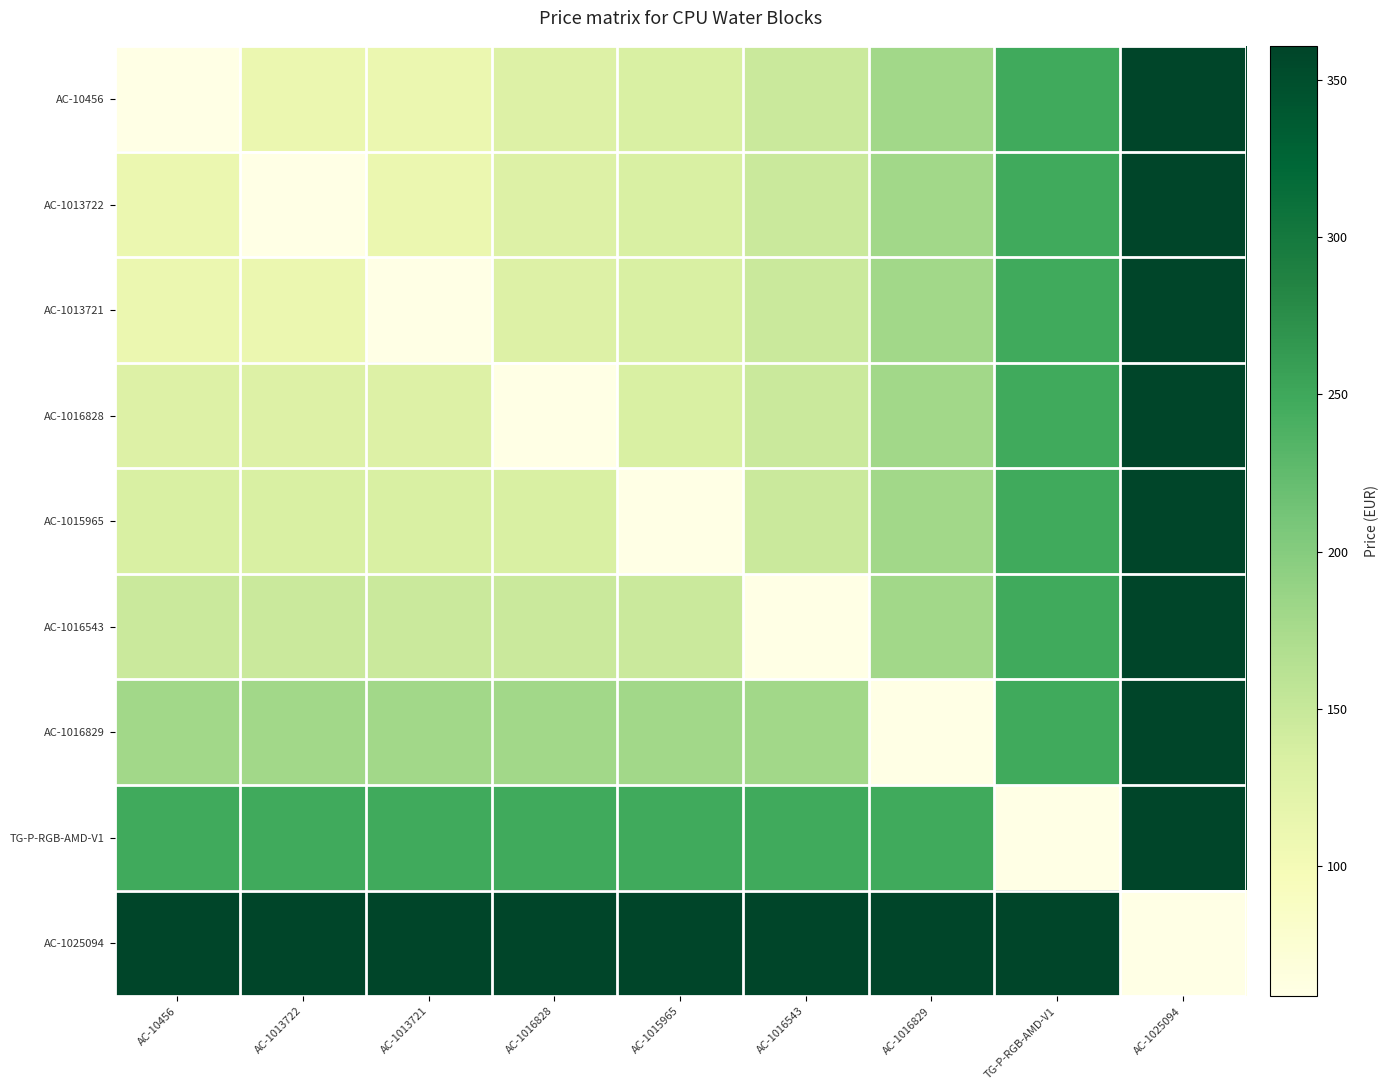

Reading left to right, what are all the values shown in this chart?

AC-10456: AC-10456=58.8	AC-1013722=110.9	AC-1013721=110.9	AC-1016828=128.6	AC-1015965=133.2	AC-1016543=146.2	AC-1016829=180.0	TG-P-RGB-AMD-V1=247.9	AC-1025094=360.6
AC-1013722: AC-10456=110.9	AC-1013722=58.8	AC-1013721=110.9	AC-1016828=128.6	AC-1015965=133.2	AC-1016543=146.2	AC-1016829=180.0	TG-P-RGB-AMD-V1=247.9	AC-1025094=360.6
AC-1013721: AC-10456=110.9	AC-1013722=110.9	AC-1013721=58.8	AC-1016828=128.6	AC-1015965=133.2	AC-1016543=146.2	AC-1016829=180.0	TG-P-RGB-AMD-V1=247.9	AC-1025094=360.6
AC-1016828: AC-10456=128.6	AC-1013722=128.6	AC-1013721=128.6	AC-1016828=58.8	AC-1015965=133.2	AC-1016543=146.2	AC-1016829=180.0	TG-P-RGB-AMD-V1=247.9	AC-1025094=360.6
AC-1015965: AC-10456=133.2	AC-1013722=133.2	AC-1013721=133.2	AC-1016828=133.2	AC-1015965=58.8	AC-1016543=146.2	AC-1016829=180.0	TG-P-RGB-AMD-V1=247.9	AC-1025094=360.6
AC-1016543: AC-10456=146.2	AC-1013722=146.2	AC-1013721=146.2	AC-1016828=146.2	AC-1015965=146.2	AC-1016543=58.8	AC-1016829=180.0	TG-P-RGB-AMD-V1=247.9	AC-1025094=360.6
AC-1016829: AC-10456=180.0	AC-1013722=180.0	AC-1013721=180.0	AC-1016828=180.0	AC-1015965=180.0	AC-1016543=180.0	AC-1016829=58.8	TG-P-RGB-AMD-V1=247.9	AC-1025094=360.6
TG-P-RGB-AMD-V1: AC-10456=247.9	AC-1013722=247.9	AC-1013721=247.9	AC-1016828=247.9	AC-1015965=247.9	AC-1016543=247.9	AC-1016829=247.9	TG-P-RGB-AMD-V1=58.8	AC-1025094=360.6
AC-1025094: AC-10456=360.6	AC-1013722=360.6	AC-1013721=360.6	AC-1016828=360.6	AC-1015965=360.6	AC-1016543=360.6	AC-1016829=360.6	TG-P-RGB-AMD-V1=360.6	AC-1025094=58.8